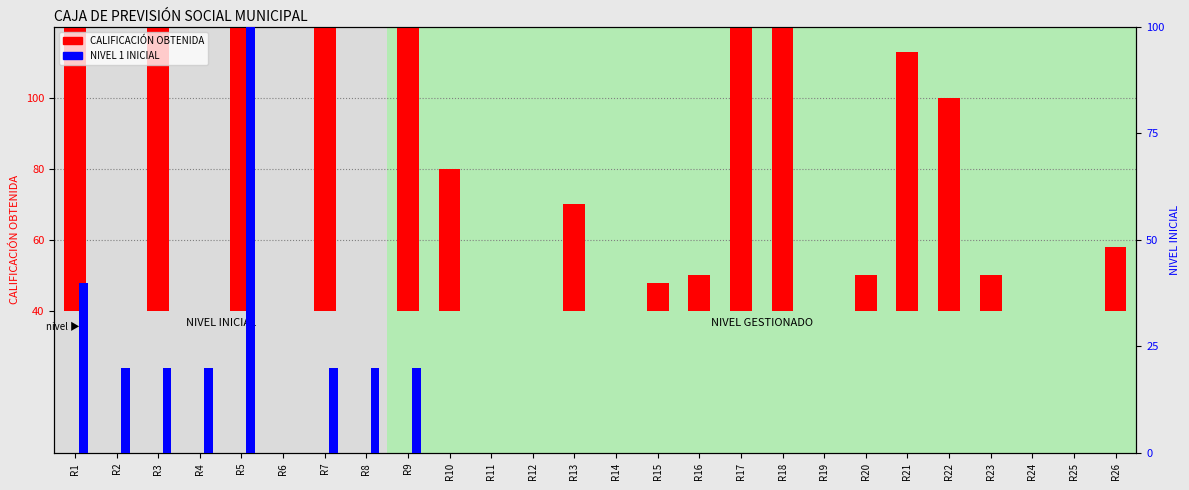

At how many categories does at least one series exceed 51?

9